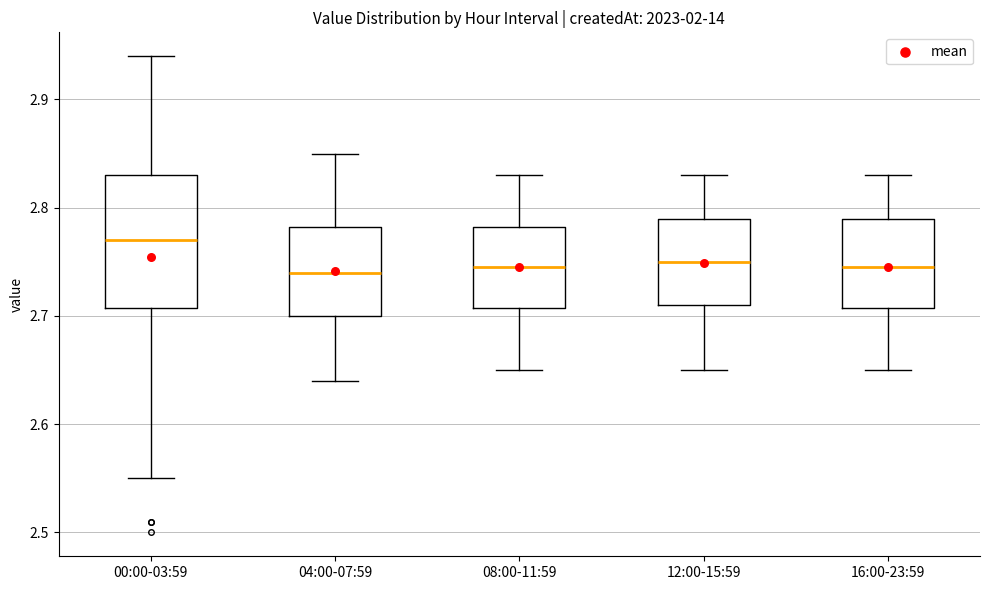

Which box is the tallest, from its lower edge to its upper edge?

00:00-03:59